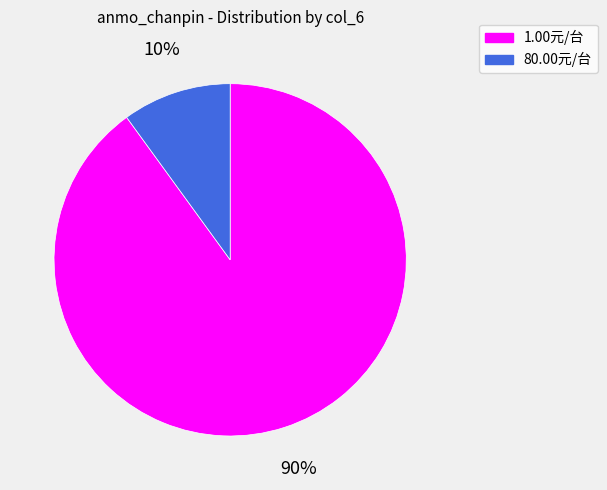

True or false: 1.00元/台 accounts for 95% of the total.

False